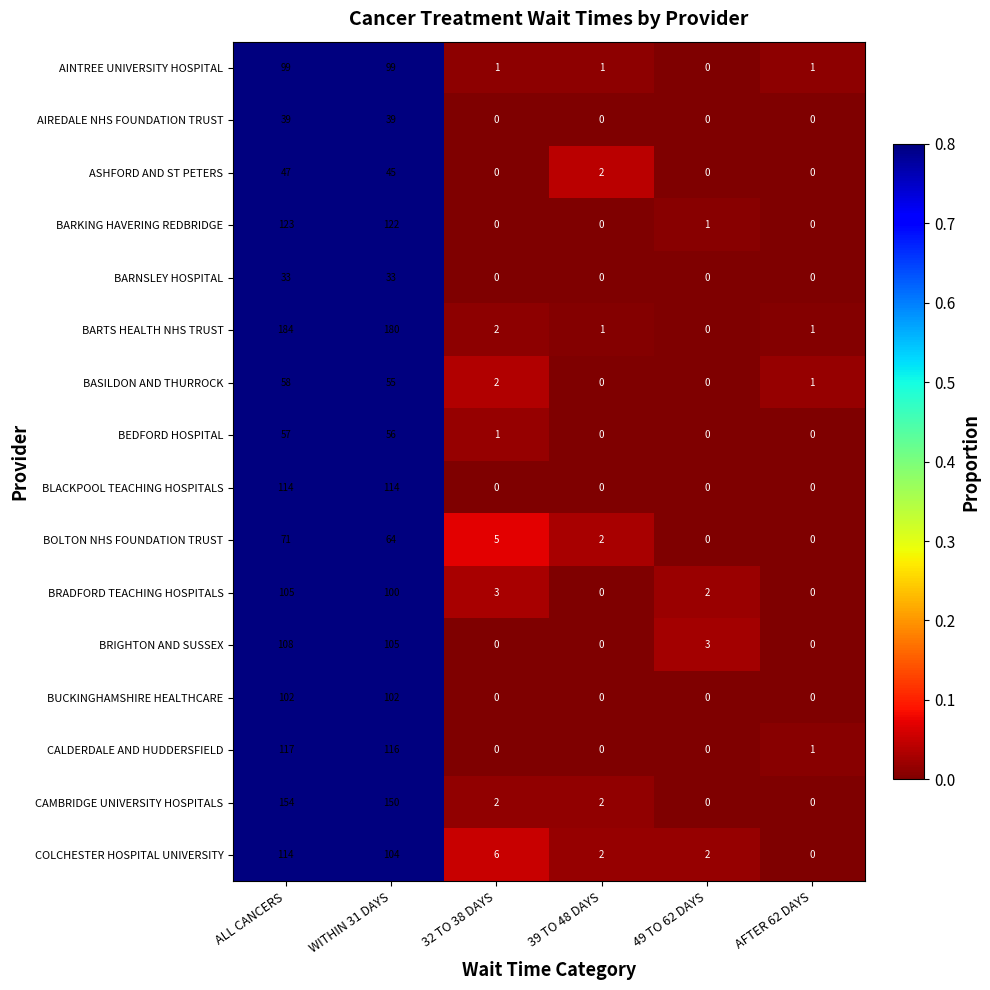

What is the maximum value shown in the chart?

184